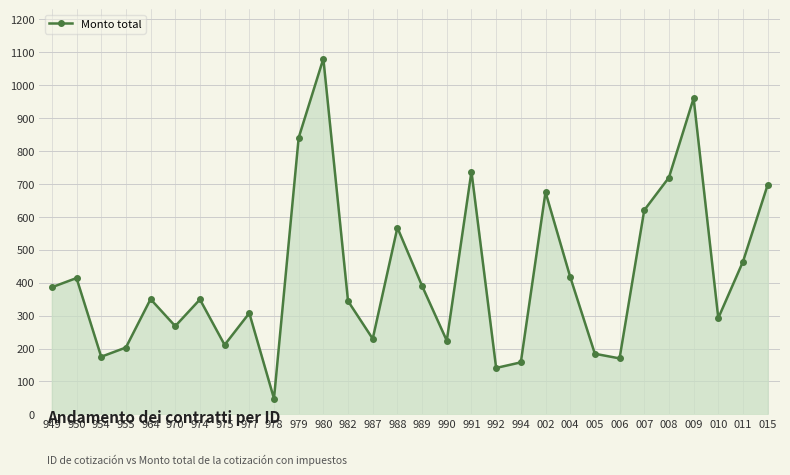

At which category does the data reach its first local peak?

950